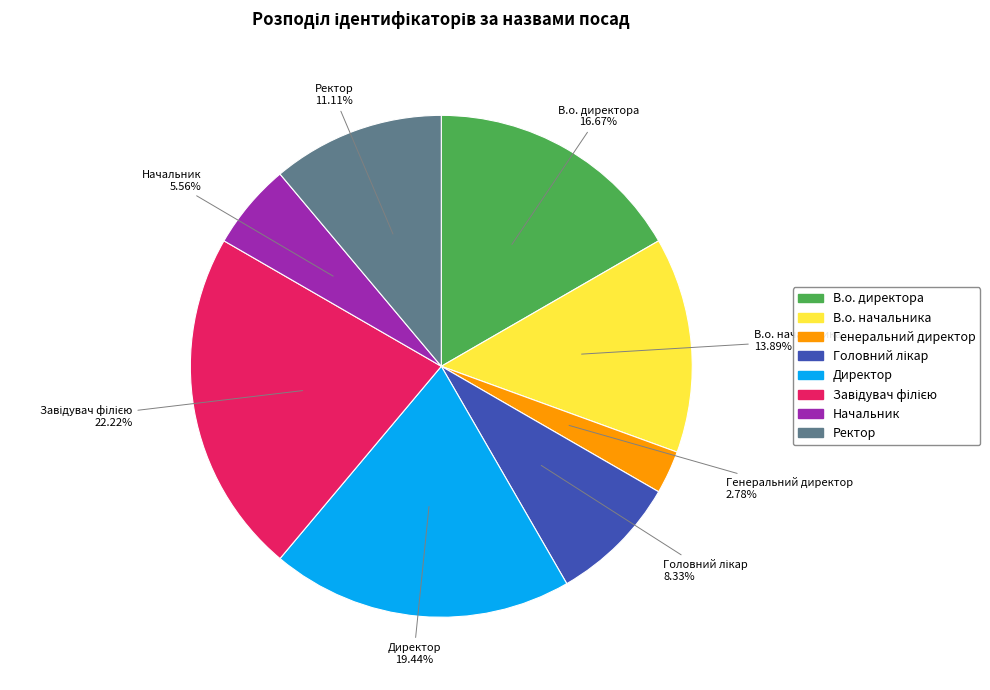

What is the ratio of the value at Ректор to the value at В.о. начальника?

0.8